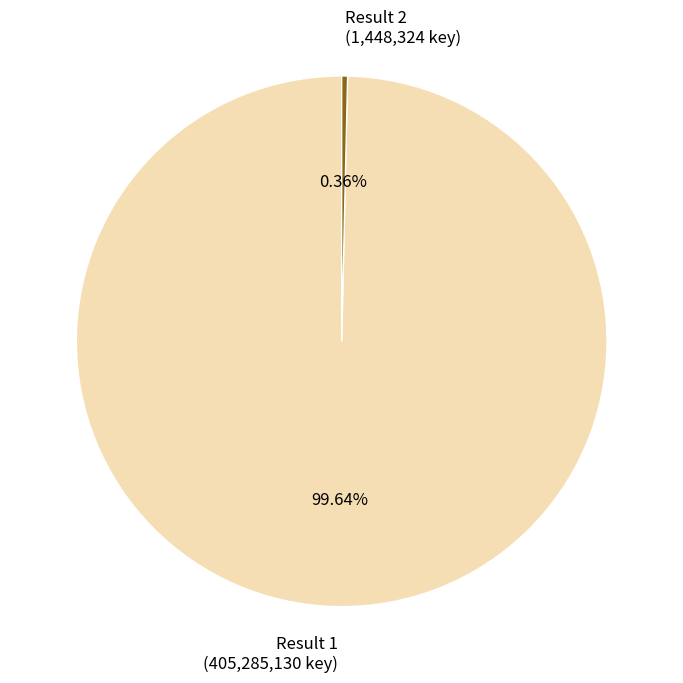

To the nearest percent, what is the difference between the largest and smallest slice percentages?

99%